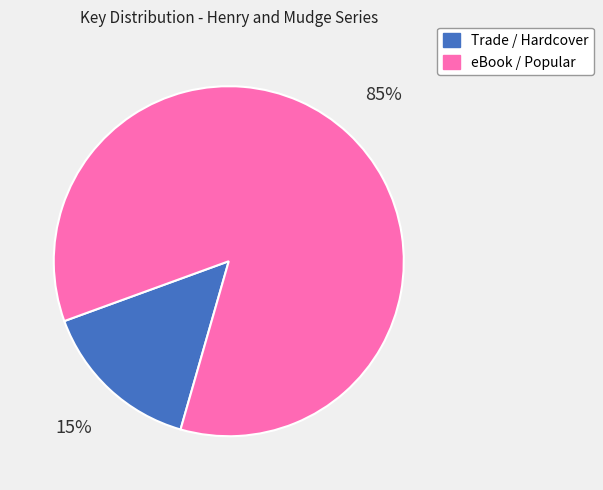

Count the number of slices in the pie.

2